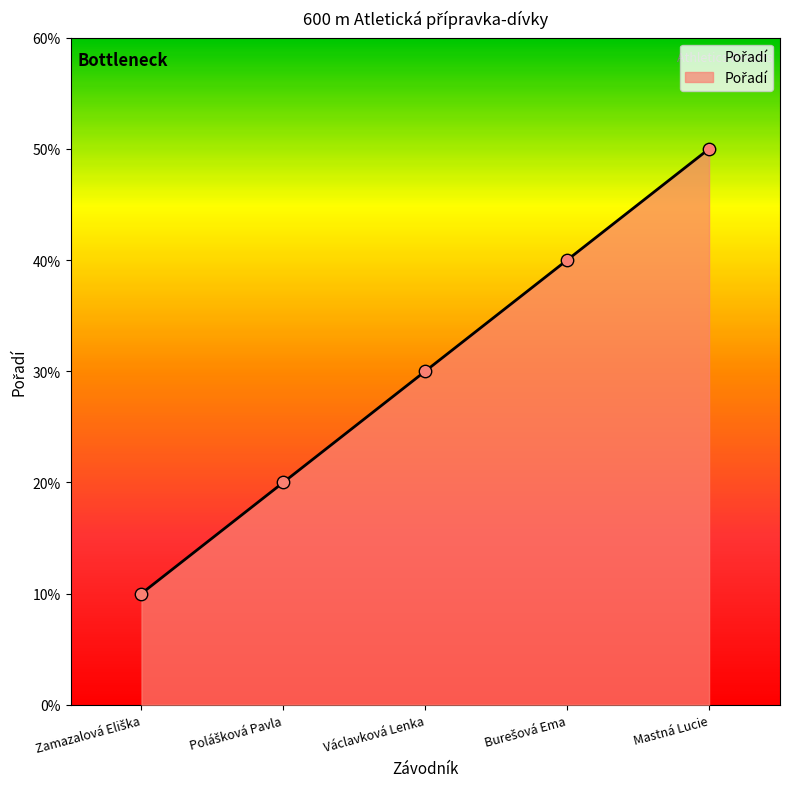

Which has a higher value, Polášková Pavla or Burešová Ema?

Burešová Ema